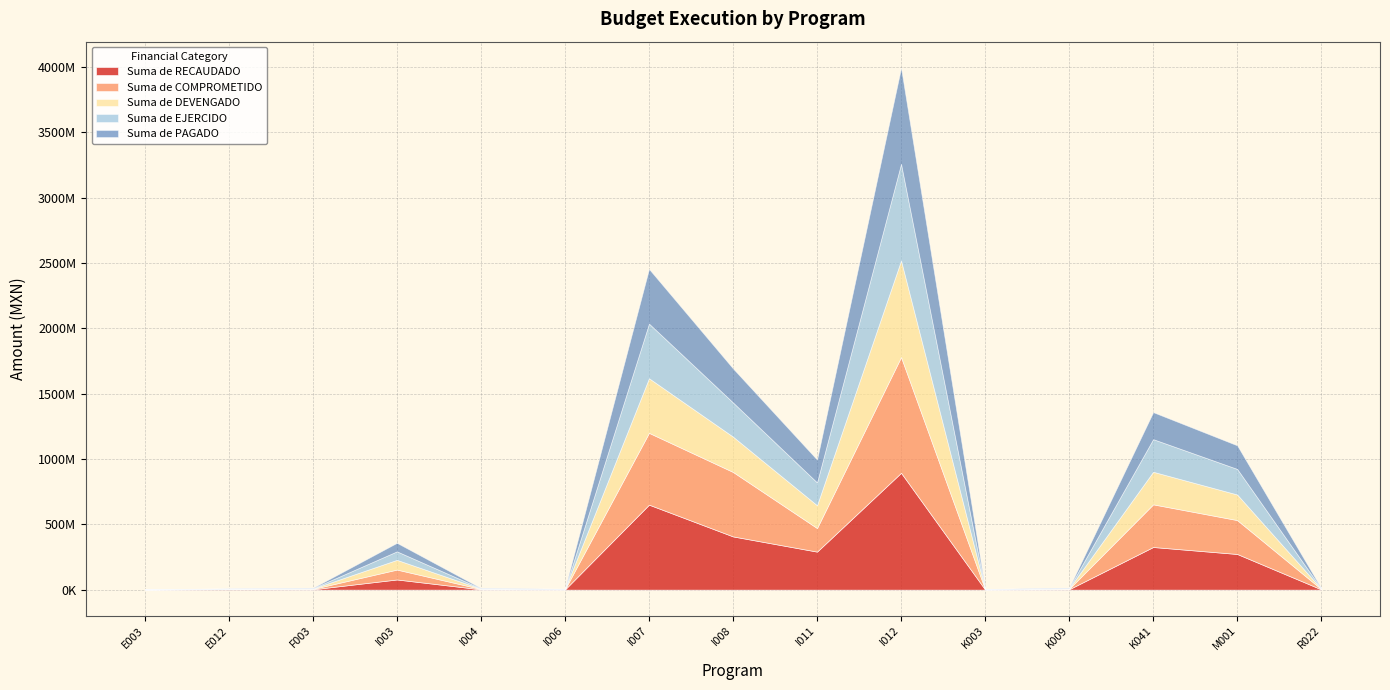

Count the number of data series in this chart.

5